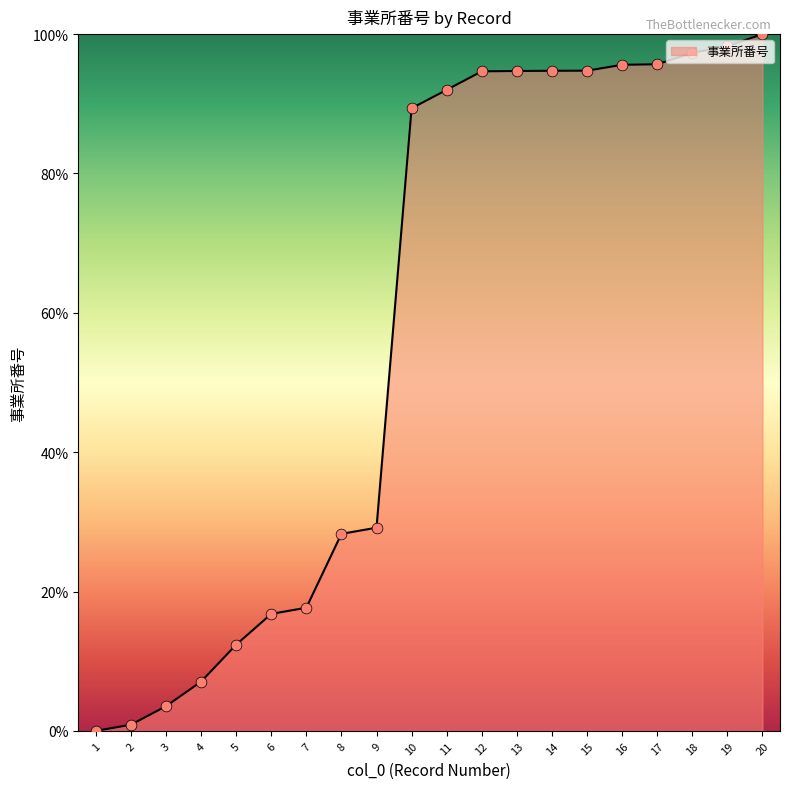

What is the ratio of the value at 17 to the value at 3?

27.1